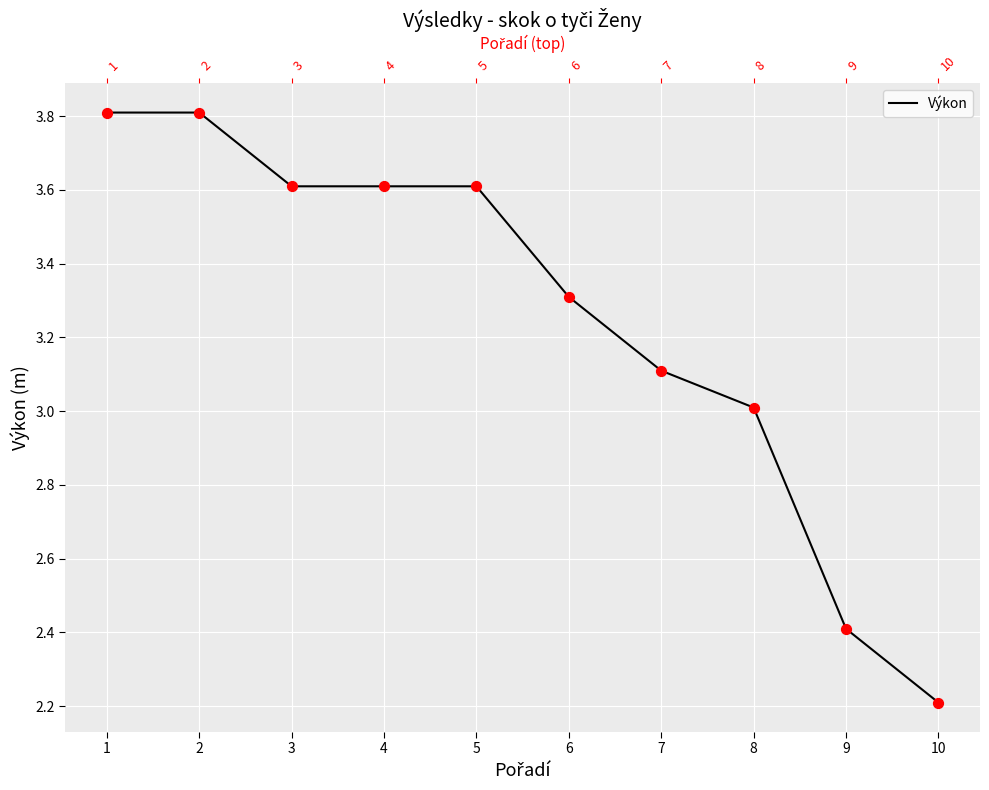

What is the change in value from 2 to 5?

-0.2